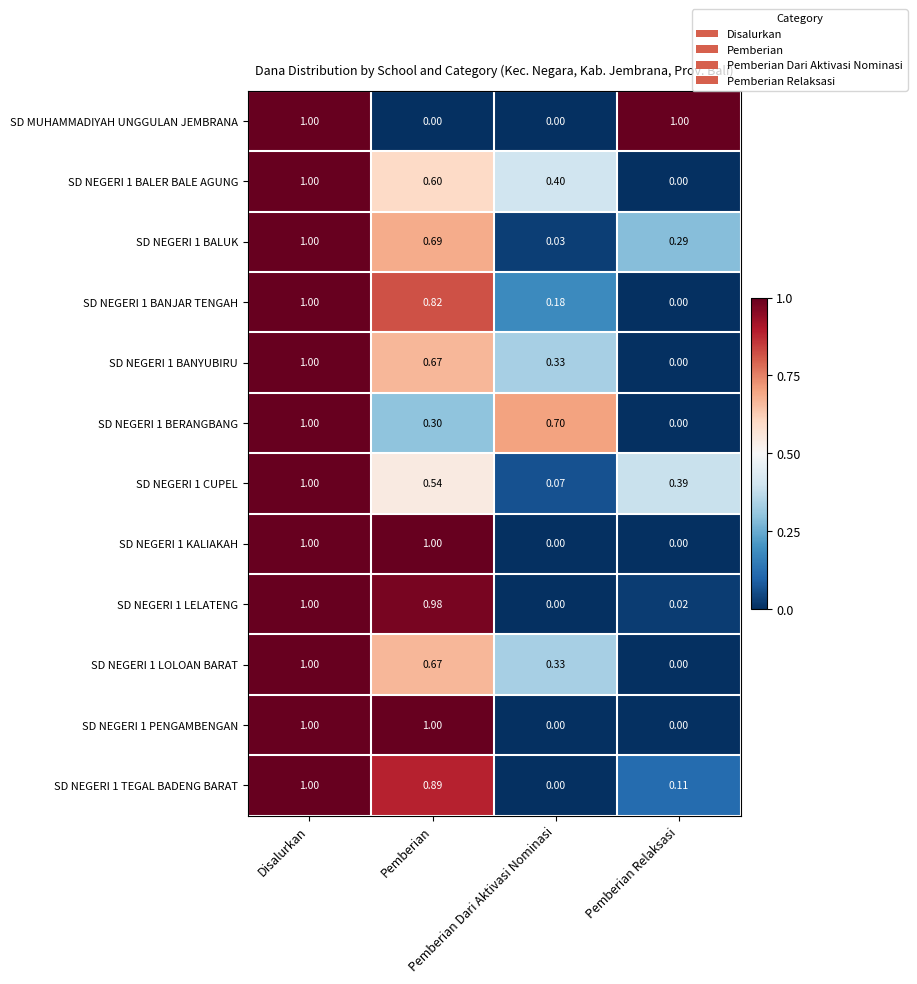

At which category is the sum across all series the highest?

Disalurkan